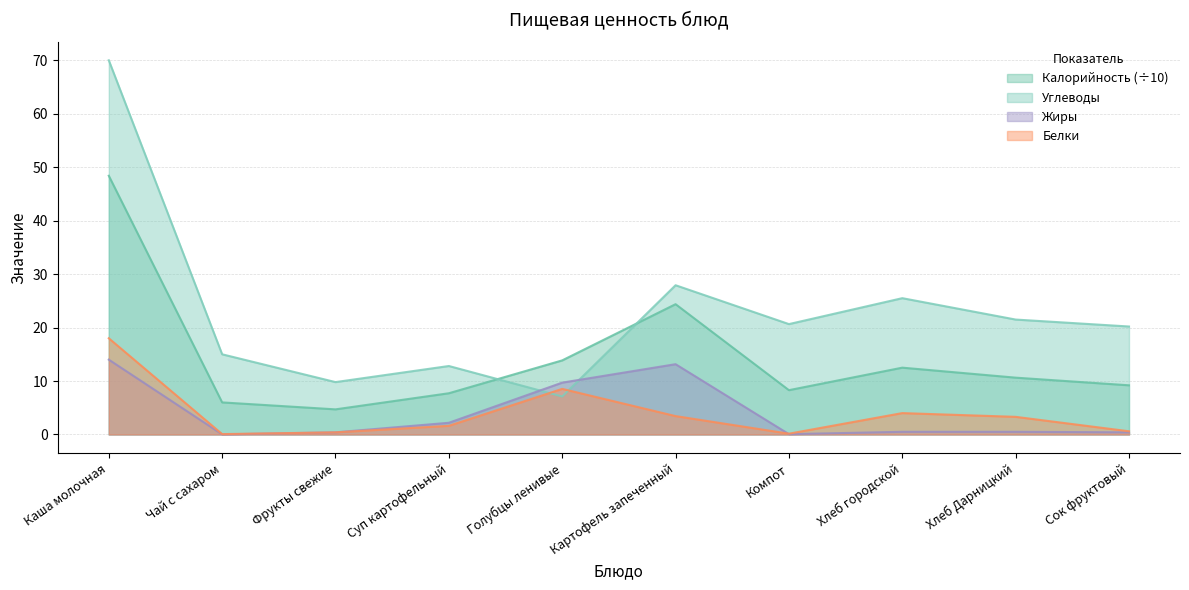

At which category does Углеводы reach its first local valley?

Фрукты свежие